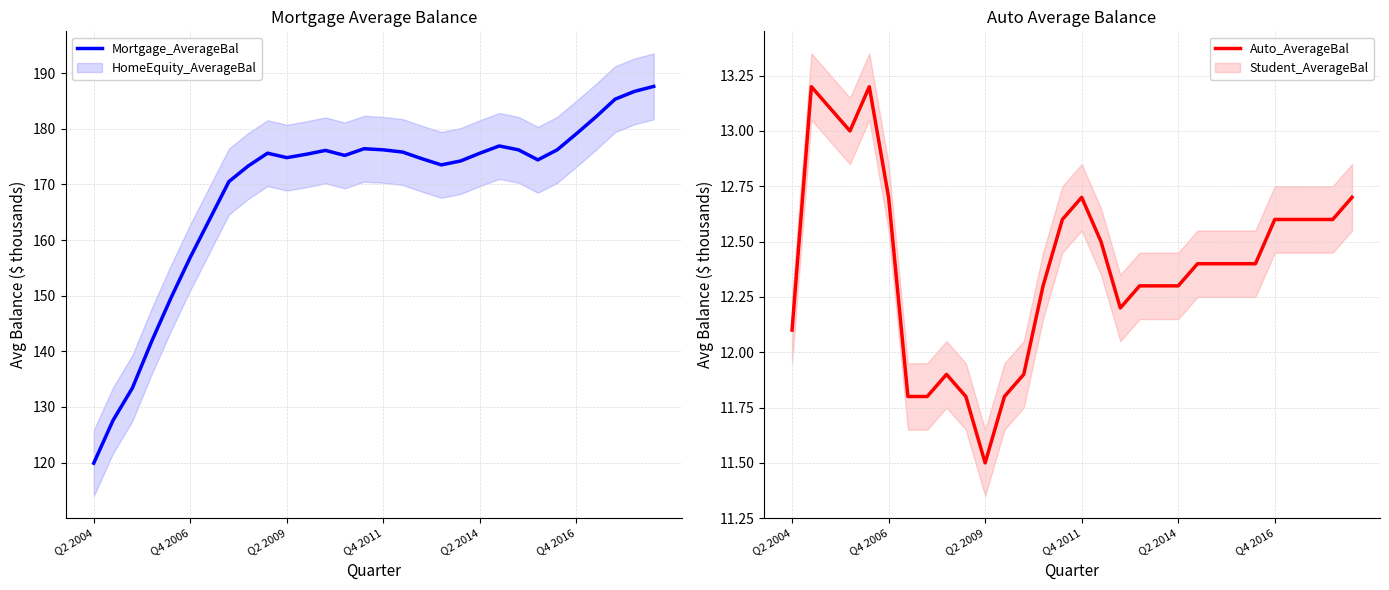

True or false: Mortgage_AverageBal and Auto_AverageBal intersect in this chart.

False